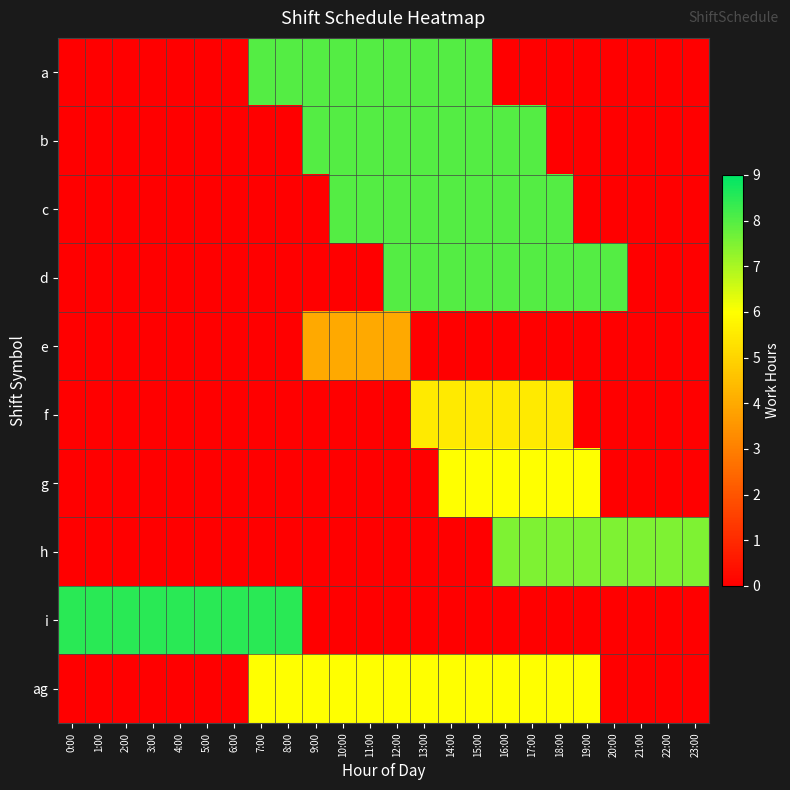

Which has a higher value, 9:00 or 7:00?

9:00